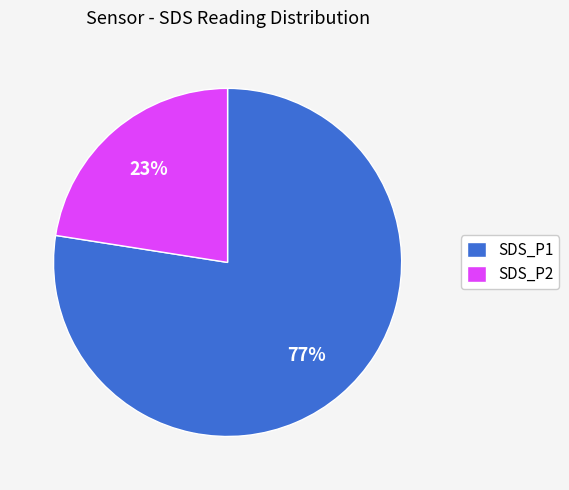

How many slices are in this pie chart?

2